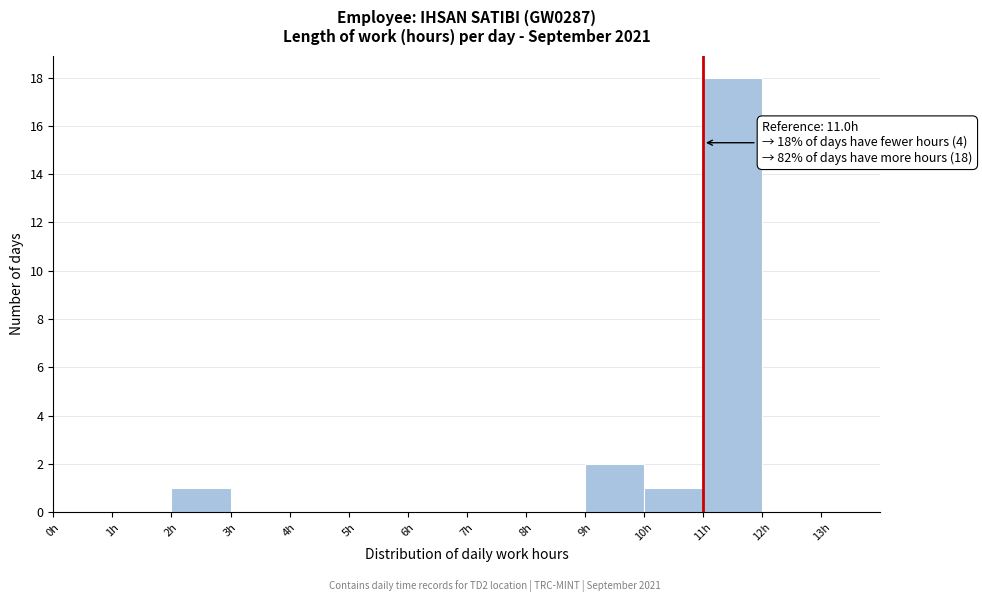

Over which range of the x-axis is the bar tallest?

11 to 12